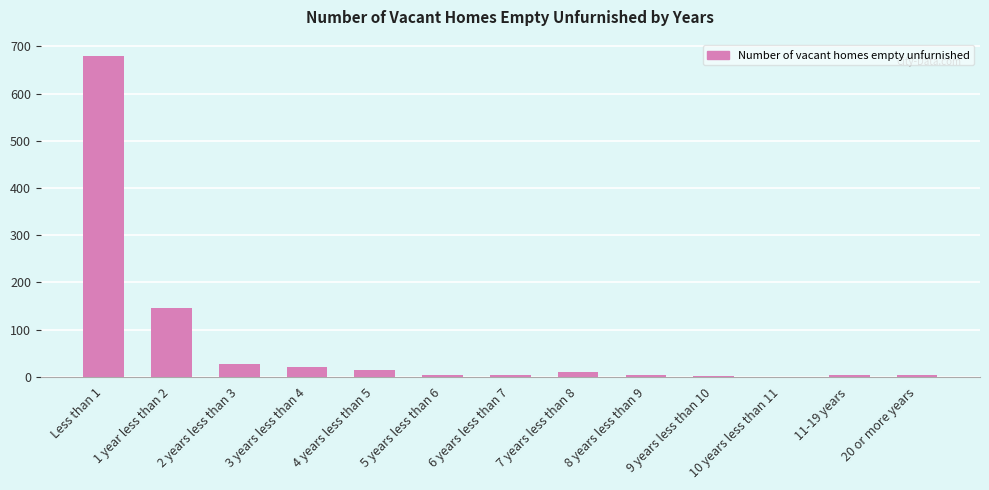

What is the sum of all values?

917